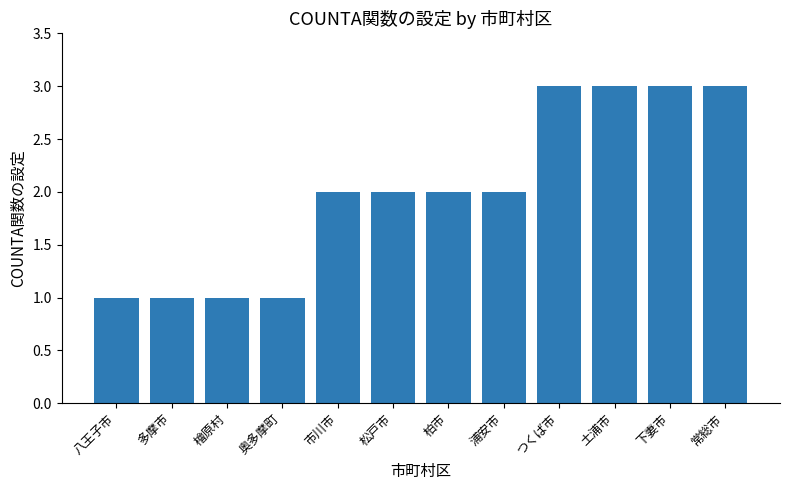

Count the number of categories in the chart.

12